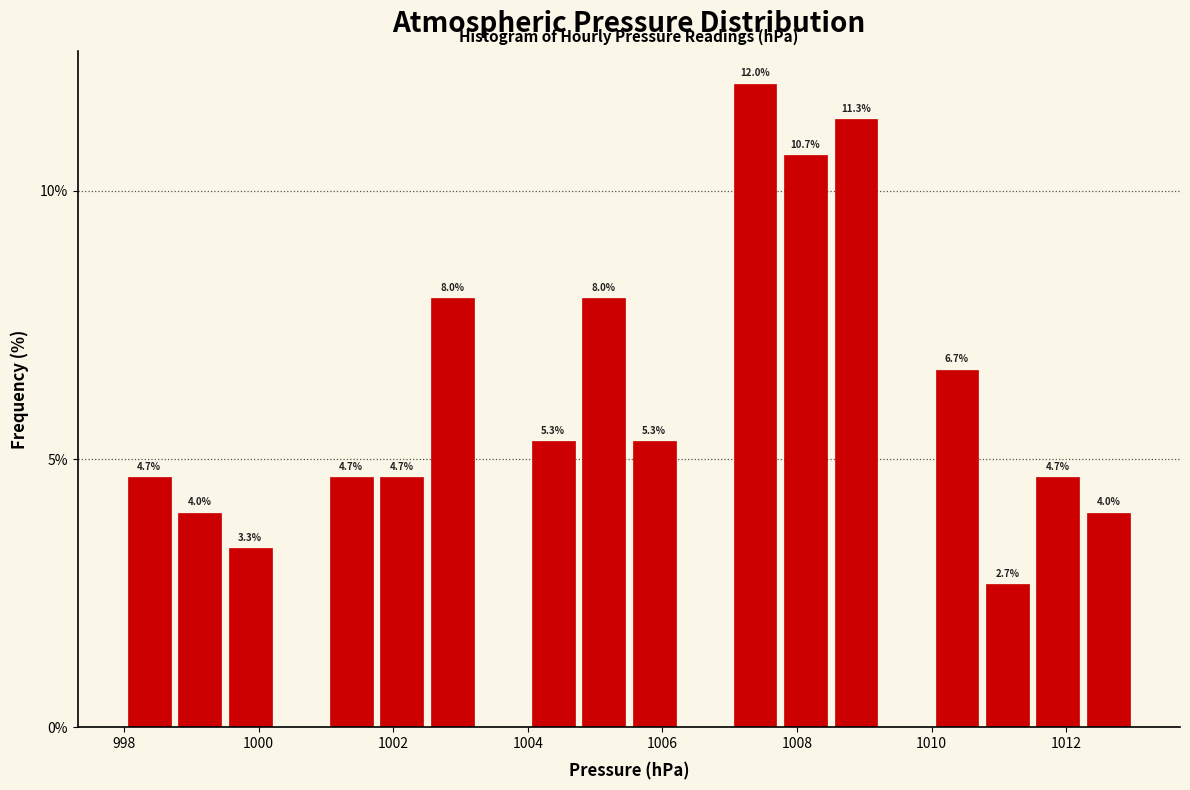

Around what value on the x-axis is the tallest bar? Give the approximate position of its centre, as read against the axis.

1007.4